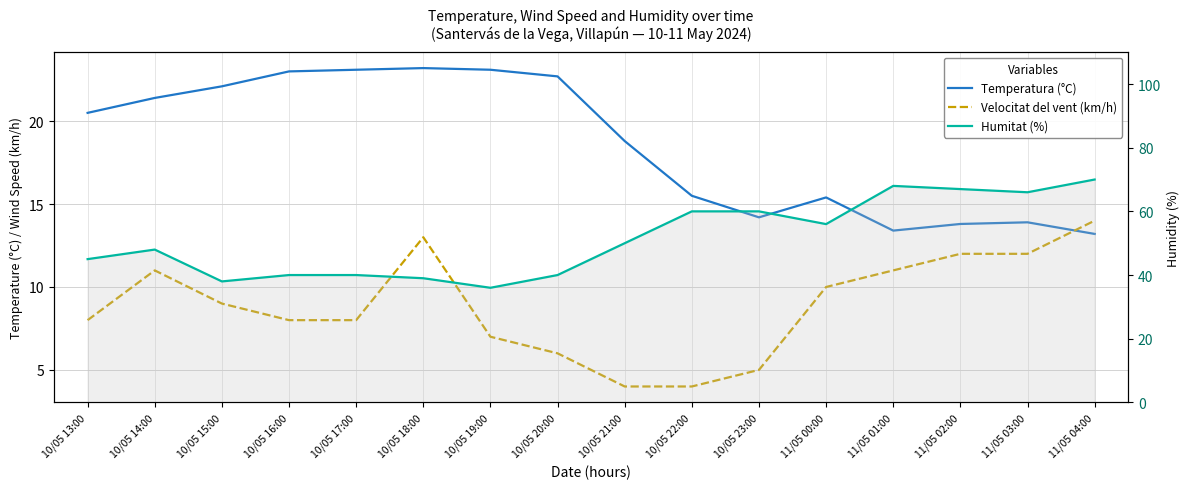

What is the approximate value of Velocitat del vent (km/h) at 10/05 20:00?

6.0